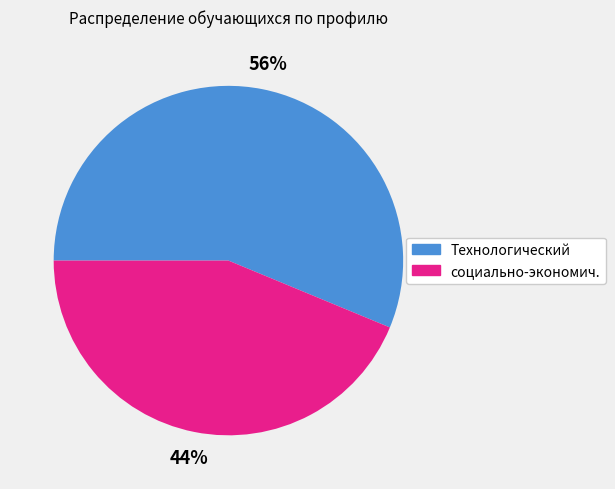

To the nearest percent, what is the combined percentage of социально-экономич. and Технологический?

100%